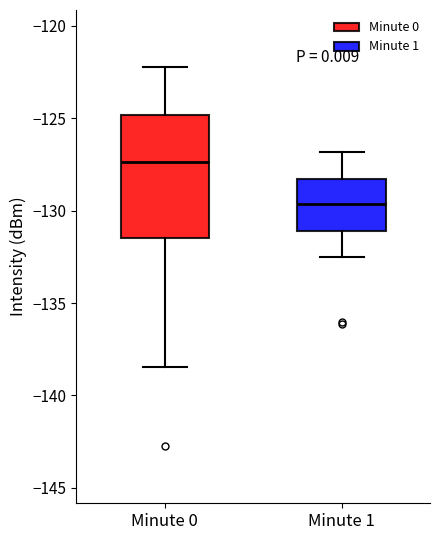

Which box has the highest median line?

Minute 0